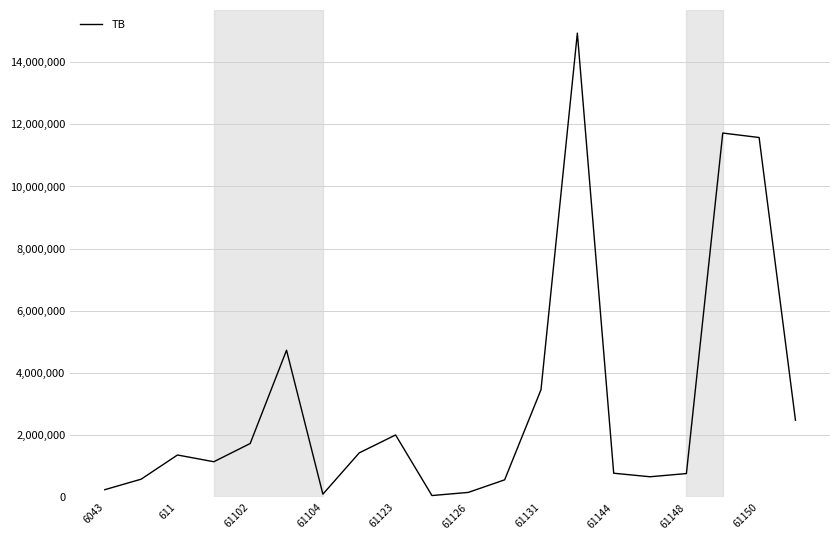

What is the greatest value displayed?

14931158.8